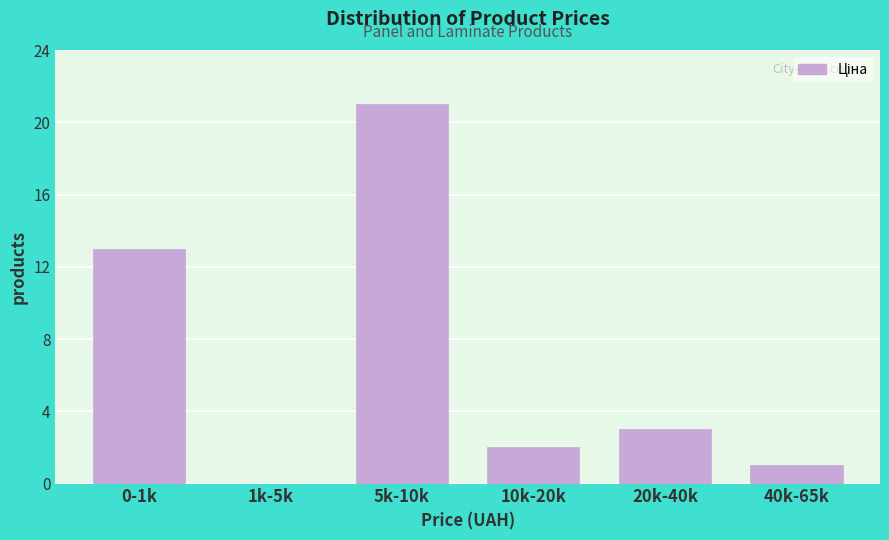

Reading left to right, transcribe all the data shown in this chart.

0-1k=13	1k-5k=0	5k-10k=21	10k-20k=2	20k-40k=3	40k-65k=1